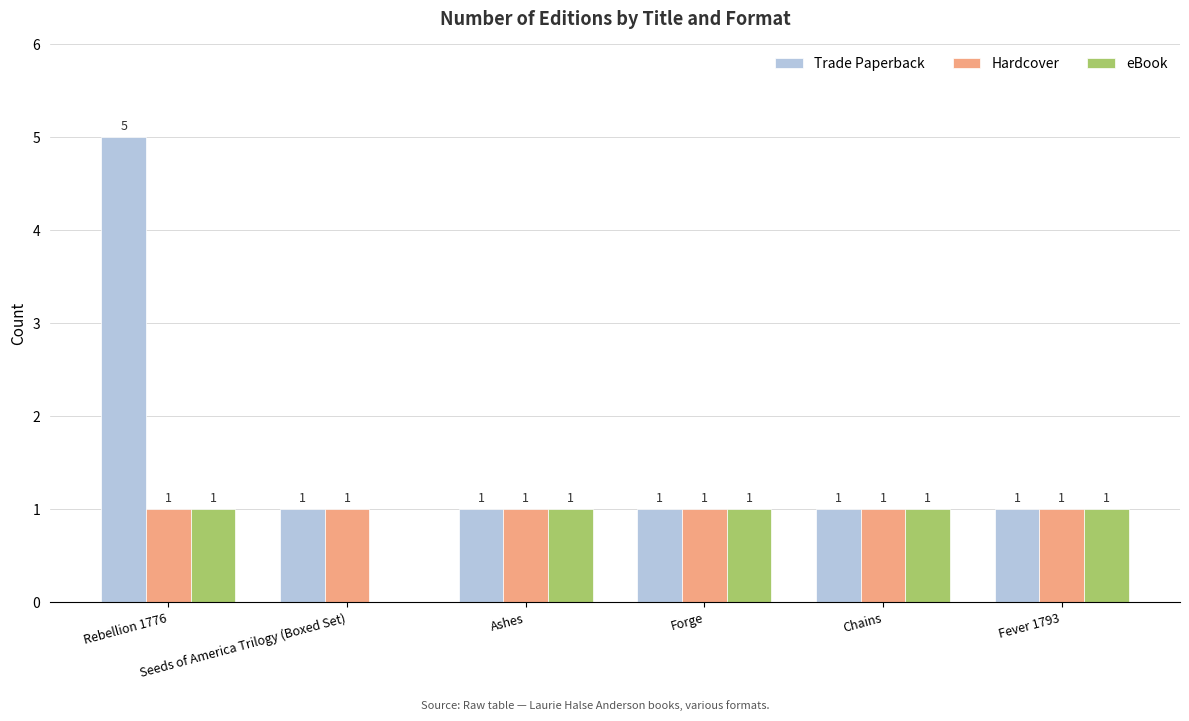

Which series has the largest total across all categories?

Trade Paperback